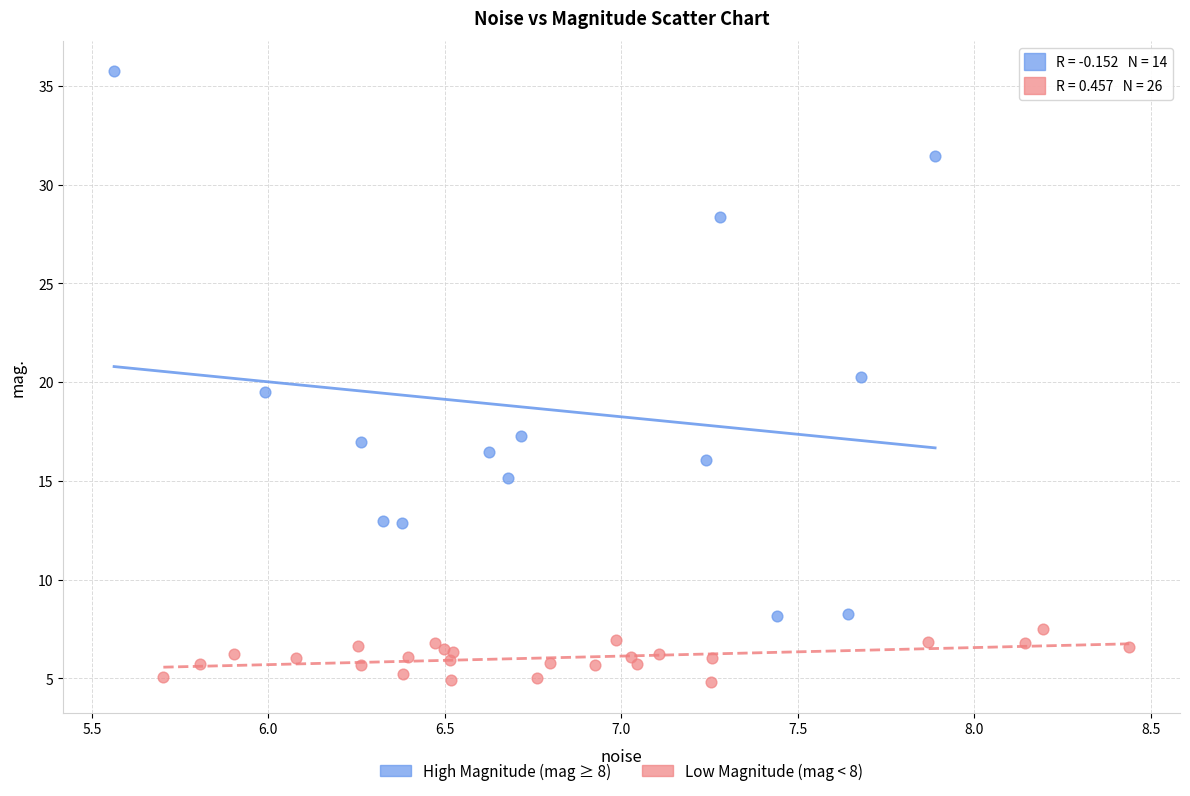

Which series has the widest spread of Y values?

High Magnitude (mag ≥ 8)